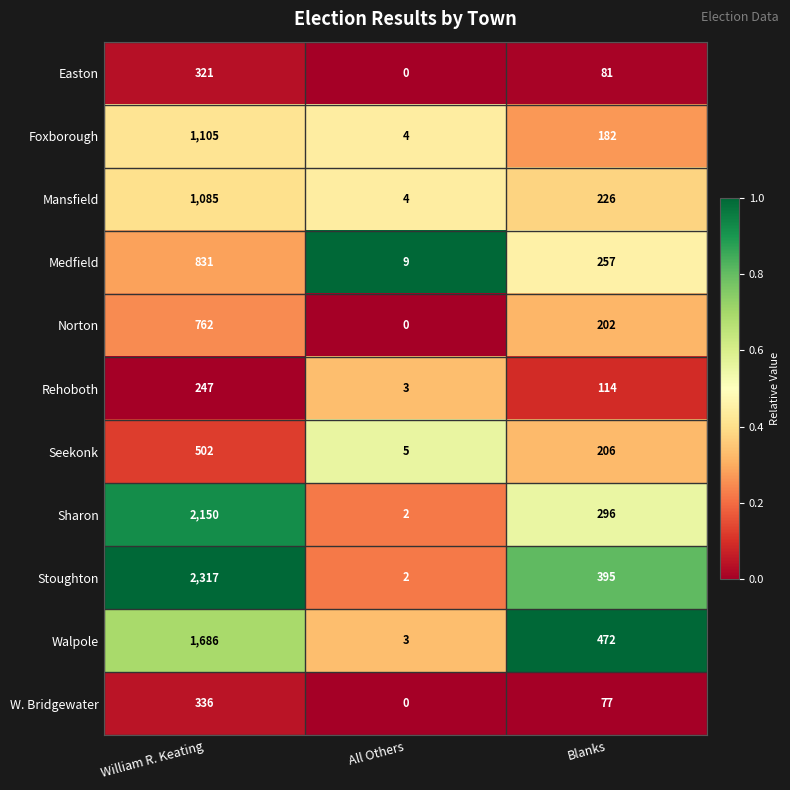

What is the difference between the maximum and minimum values in the Walpole series?

1683